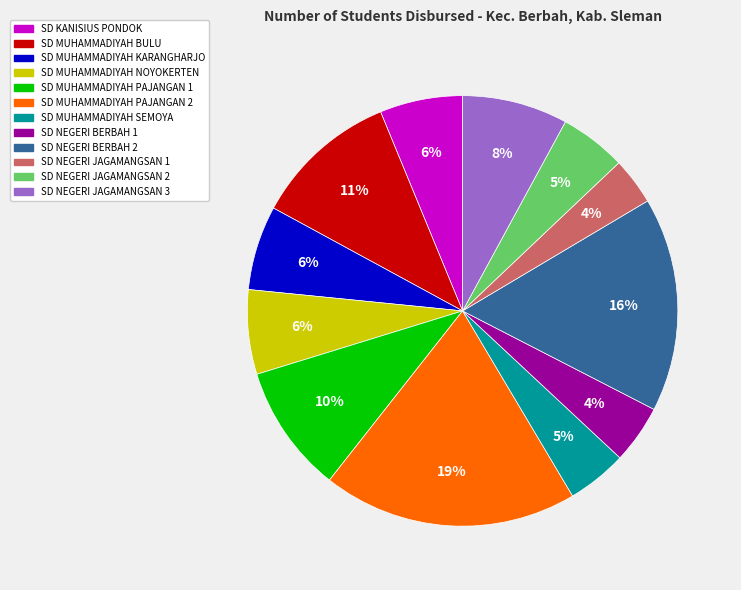

Count the number of slices in the pie.

12